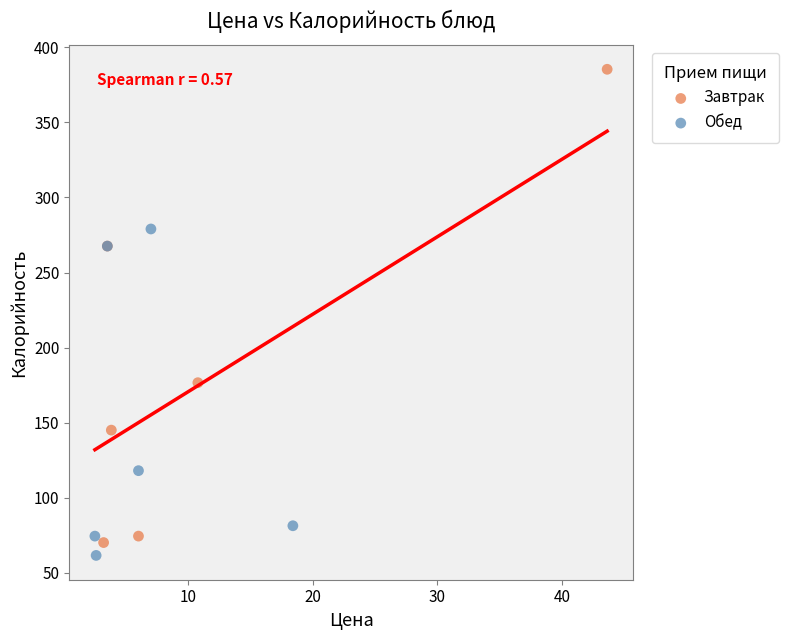

Which series has the widest spread of Y values?

Завтрак